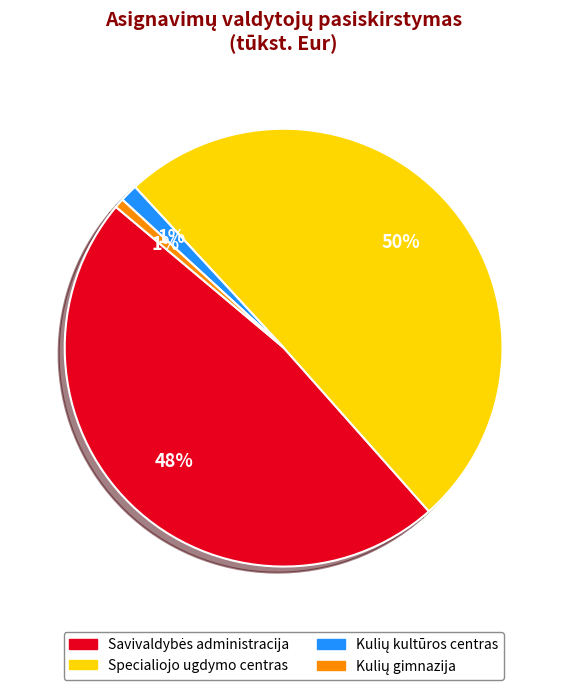

To the nearest percent, what is the average slice percentage?

25%